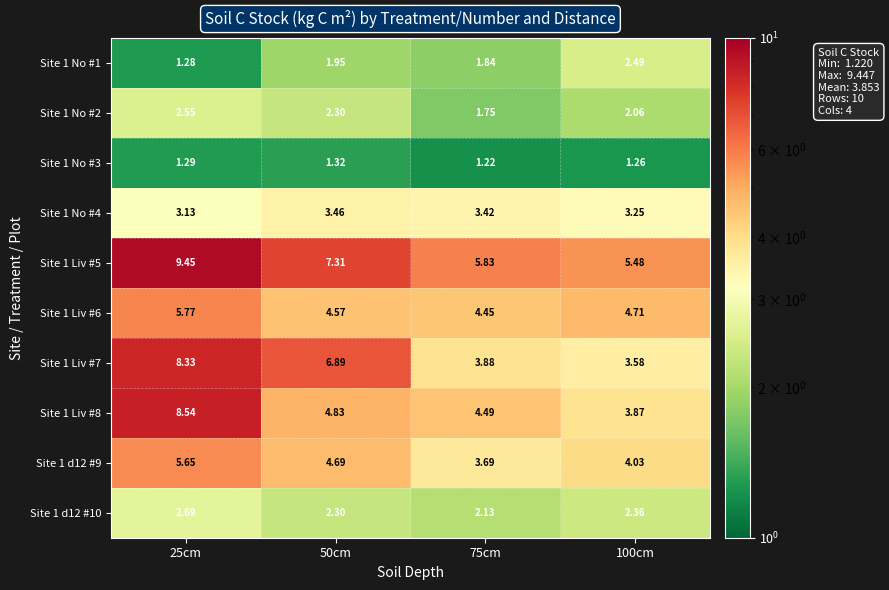

How many series are shown in this chart?

10